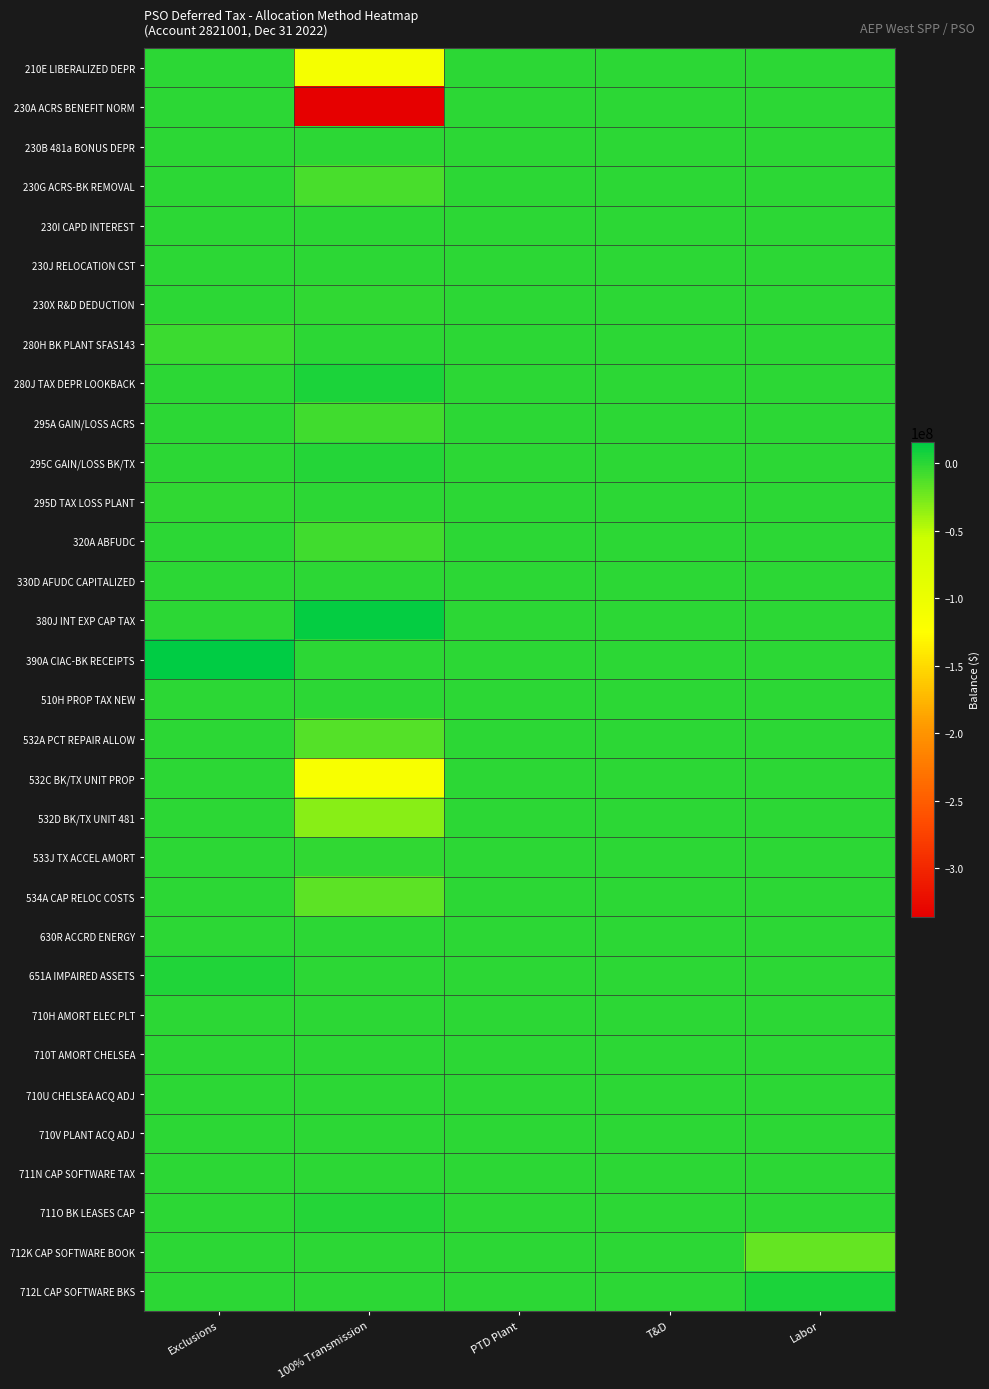

Reading left to right, list all the values displayed in this chart.

210E LIBERALIZED DEPR: Exclusions=0	100% Transmission=-111671196	PTD Plant=0	T&D=0	Labor=0
230A ACRS BENEFIT NORM: Exclusions=0	100% Transmission=-336047142	PTD Plant=0	T&D=0	Labor=0
230B 481a BONUS DEPR: Exclusions=0	100% Transmission=-100161	PTD Plant=0	T&D=0	Labor=0
230G ACRS-BK REMOVAL: Exclusions=0	100% Transmission=-10168603	PTD Plant=0	T&D=0	Labor=0
230I CAPD INTEREST: Exclusions=0	100% Transmission=-754634	PTD Plant=0	T&D=0	Labor=0
230J RELOCATION CST: Exclusions=0	100% Transmission=55575	PTD Plant=0	T&D=0	Labor=0
230X R&D DEDUCTION: Exclusions=0	100% Transmission=-2232364	PTD Plant=0	T&D=0	Labor=0
280H BK PLANT SFAS143: Exclusions=-6181274	100% Transmission=0	PTD Plant=0	T&D=0	Labor=0
280J TAX DEPR LOOKBACK: Exclusions=0	100% Transmission=4579020	PTD Plant=0	T&D=0	Labor=0
295A GAIN/LOSS ACRS: Exclusions=0	100% Transmission=-6871113	PTD Plant=0	T&D=0	Labor=0
295C GAIN/LOSS BK/TX: Exclusions=0	100% Transmission=1877226	PTD Plant=0	T&D=0	Labor=0
295D TAX LOSS PLANT: Exclusions=-2038449	100% Transmission=0	PTD Plant=0	T&D=0	Labor=0
320A ABFUDC: Exclusions=0	100% Transmission=-7507463	PTD Plant=0	T&D=0	Labor=0
330D AFUDC CAPITALIZED: Exclusions=0	100% Transmission=-49542	PTD Plant=0	T&D=0	Labor=0
380J INT EXP CAP TAX: Exclusions=0	100% Transmission=13978881	PTD Plant=0	T&D=0	Labor=0
390A CIAC-BK RECEIPTS: Exclusions=15515178	100% Transmission=0	PTD Plant=0	T&D=0	Labor=0
510H PROP TAX NEW: Exclusions=0	100% Transmission=0	PTD Plant=0	T&D=0	Labor=0
532A PCT REPAIR ALLOW: Exclusions=0	100% Transmission=-13616609	PTD Plant=0	T&D=0	Labor=0
532C BK/TX UNIT PROP: Exclusions=0	100% Transmission=-115320162	PTD Plant=0	T&D=0	Labor=0
532D BK/TX UNIT 481: Exclusions=0	100% Transmission=-31722167	PTD Plant=0	T&D=0	Labor=0
533J TX ACCEL AMORT: Exclusions=0	100% Transmission=-1144865	PTD Plant=0	T&D=0	Labor=0
534A CAP RELOC COSTS: Exclusions=0	100% Transmission=-17032780	PTD Plant=0	T&D=0	Labor=0
630R ACCRD ENERGY: Exclusions=0	100% Transmission=-106803	PTD Plant=0	T&D=0	Labor=0
651A IMPAIRED ASSETS: Exclusions=3241027	100% Transmission=0	PTD Plant=0	T&D=0	Labor=0
710H AMORT ELEC PLT: Exclusions=30622	100% Transmission=0	PTD Plant=0	T&D=0	Labor=0
710T AMORT CHELSEA: Exclusions=19092	100% Transmission=0	PTD Plant=0	T&D=0	Labor=0
710U CHELSEA ACQ ADJ: Exclusions=80503	100% Transmission=0	PTD Plant=0	T&D=0	Labor=0
710V PLANT ACQ ADJ: Exclusions=90473	100% Transmission=0	PTD Plant=0	T&D=0	Labor=0
711N CAP SOFTWARE TAX: Exclusions=0	100% Transmission=0	PTD Plant=0	T&D=0	Labor=16193
711O BK LEASES CAP: Exclusions=0	100% Transmission=2486868	PTD Plant=0	T&D=0	Labor=0
712K CAP SOFTWARE BOOK: Exclusions=0	100% Transmission=0	PTD Plant=0	T&D=0	Labor=-19612677
712L CAP SOFTWARE BKS: Exclusions=0	100% Transmission=0	PTD Plant=0	T&D=0	Labor=5267613